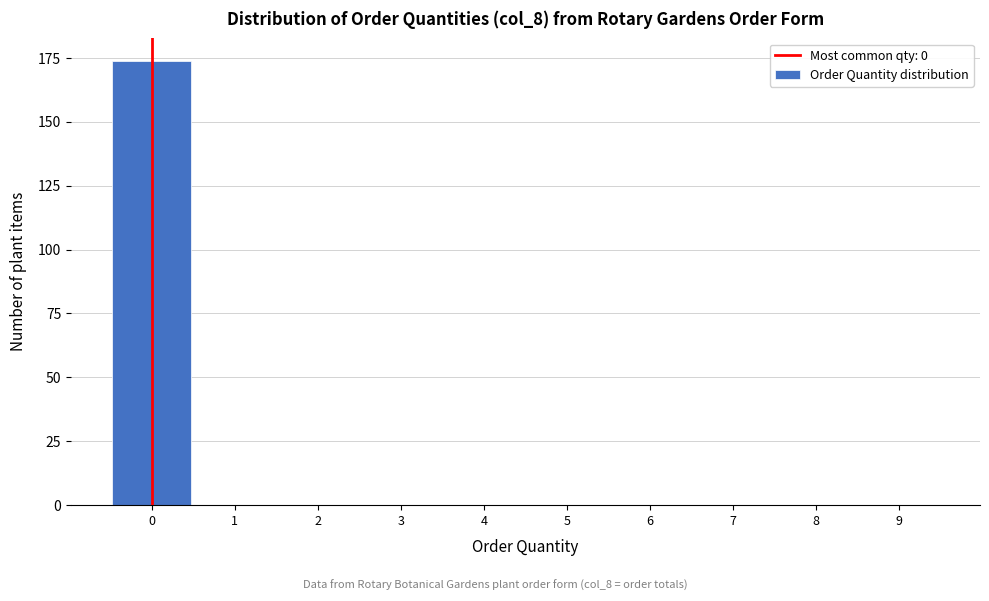

Reading left to right, list all the values displayed in this chart.

0=174	1=0	2=0	3=0	4=0	5=0	6=0	7=0	8=0	9=0